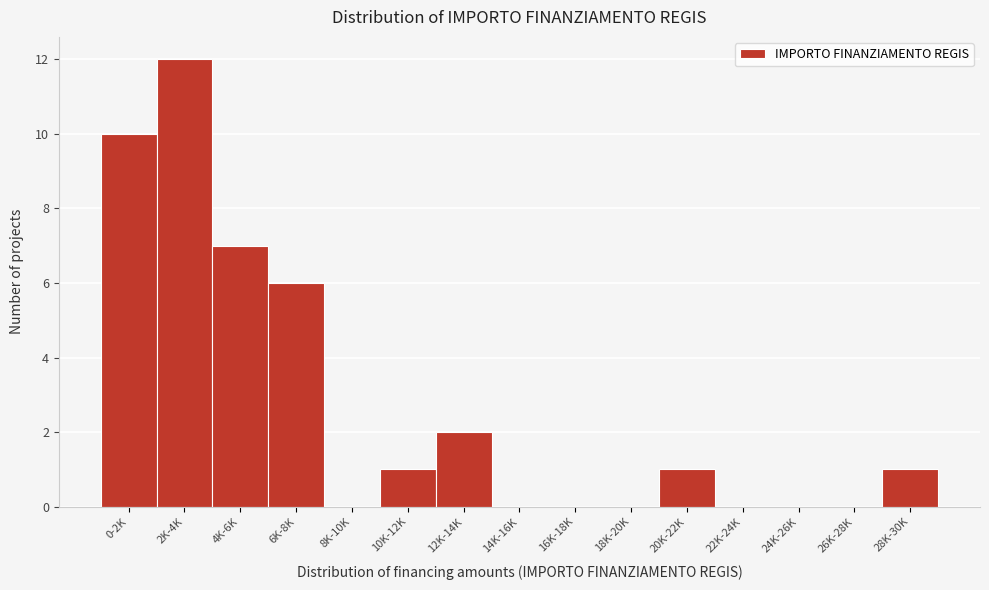

Reading right to left, extract all data points from this chart.

28K-30K=1	26K-28K=0	24K-26K=0	22K-24K=0	20K-22K=1	18K-20K=0	16K-18K=0	14K-16K=0	12K-14K=2	10K-12K=1	8K-10K=0	6K-8K=6	4K-6K=7	2K-4K=12	0-2K=10